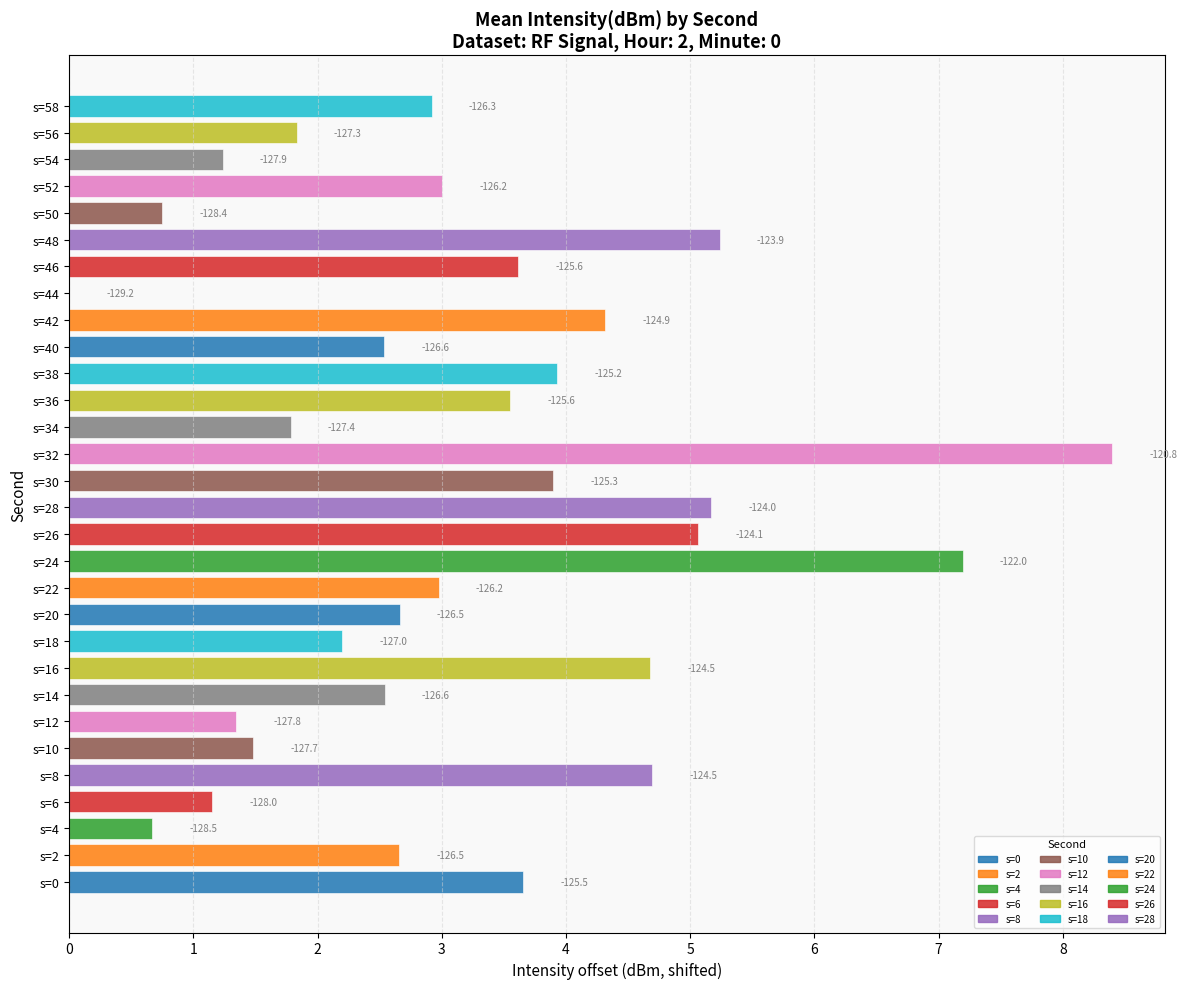

List the labels in order of value, smallest first.

s=44, s=4, s=50, s=6, s=54, s=12, s=10, s=34, s=56, s=18, s=40, s=14, s=2, s=20, s=58, s=22, s=52, s=36, s=46, s=0, s=30, s=38, s=42, s=16, s=8, s=26, s=28, s=48, s=24, s=32